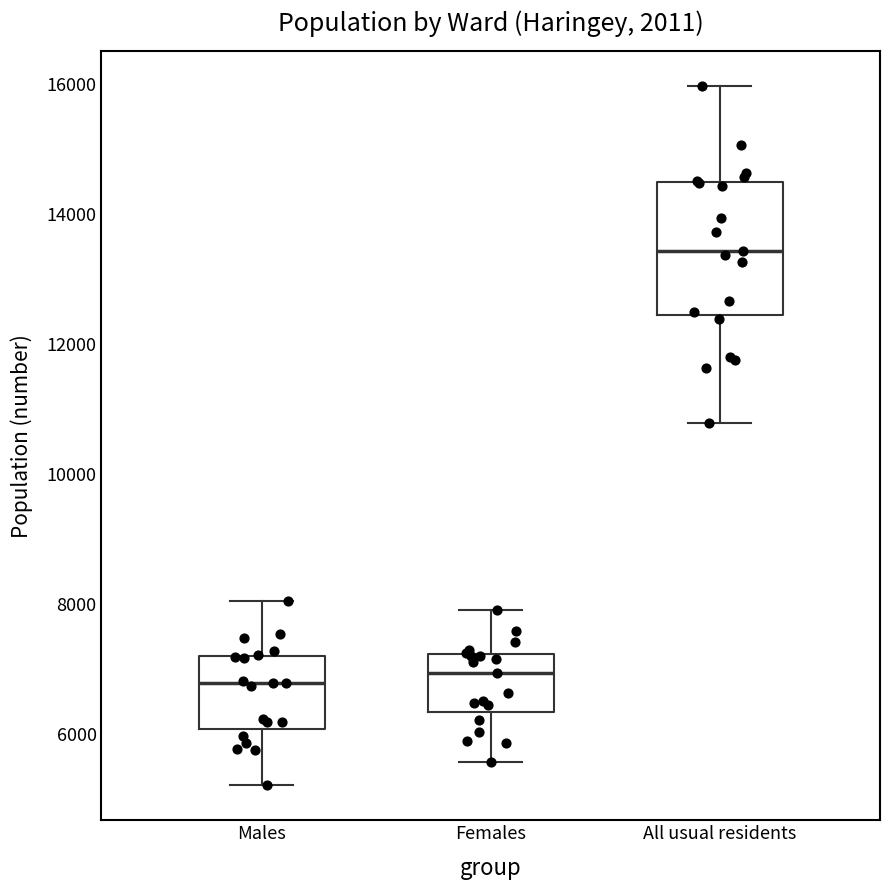

Where is the upper edge of the box for All usual residents on the y-axis? The values are not printed on the chart, so give them approximately, as read against the axis.

14400